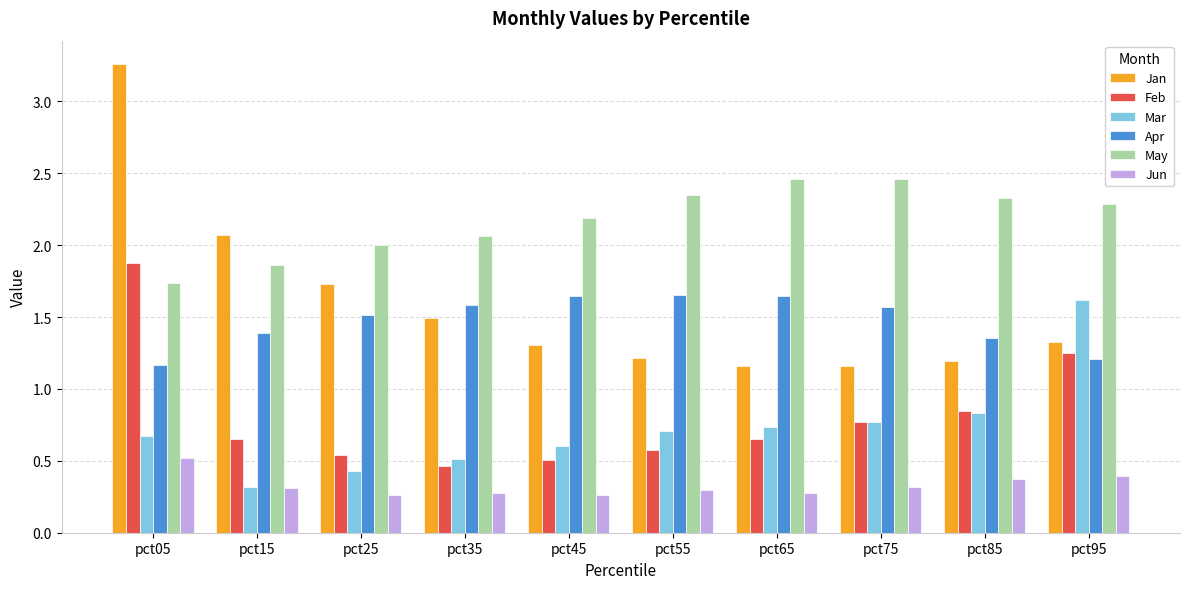

Where is Feb nearest to the value 1?

pct85